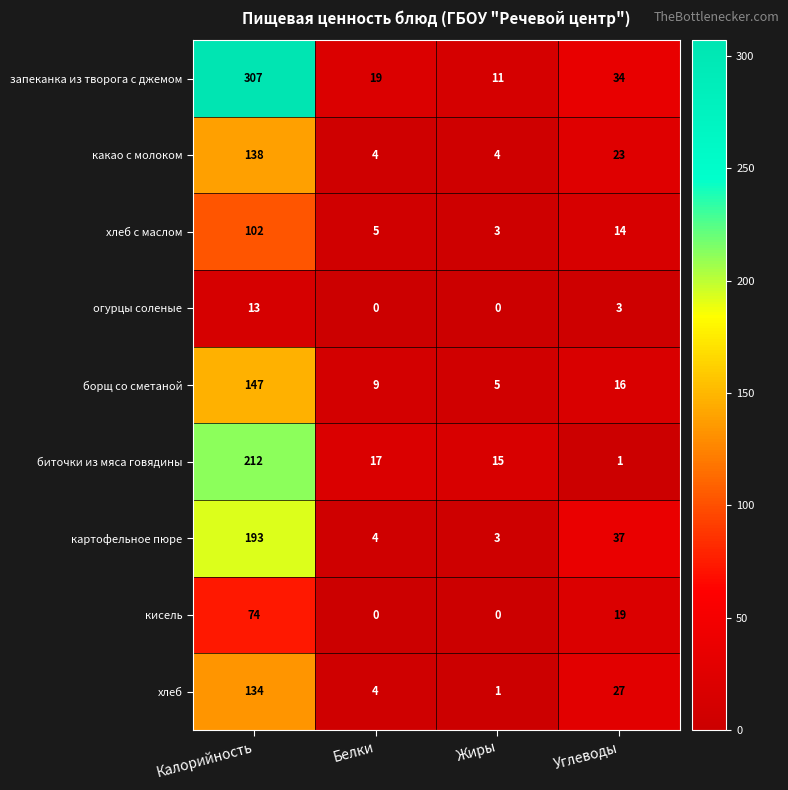

Which label corresponds to the largest value in the chart?

Калорийность